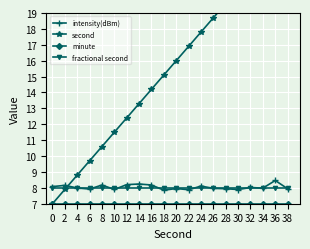

What is the approximate value of second at 26?

18.7